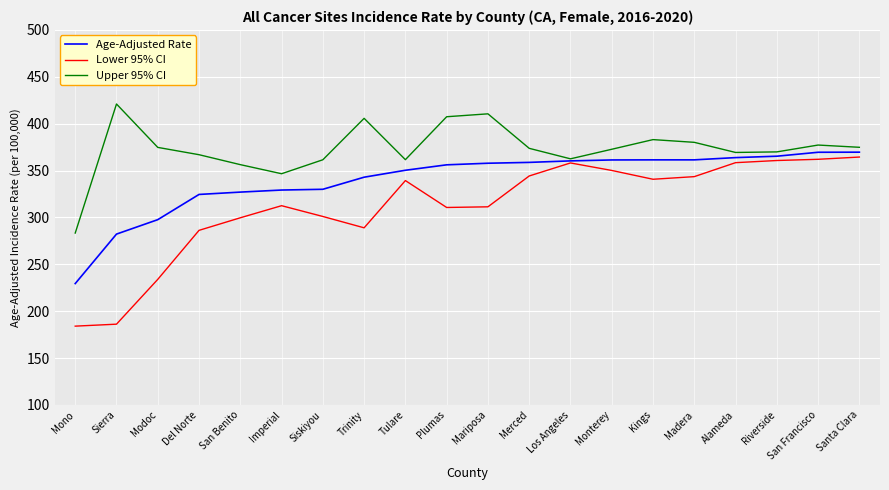

Which series has the largest total across all categories?

Upper 95% CI